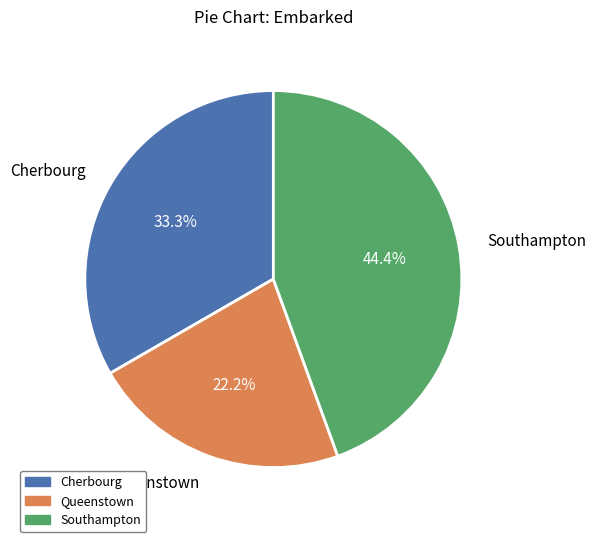

Which slice is the smallest?

Queenstown